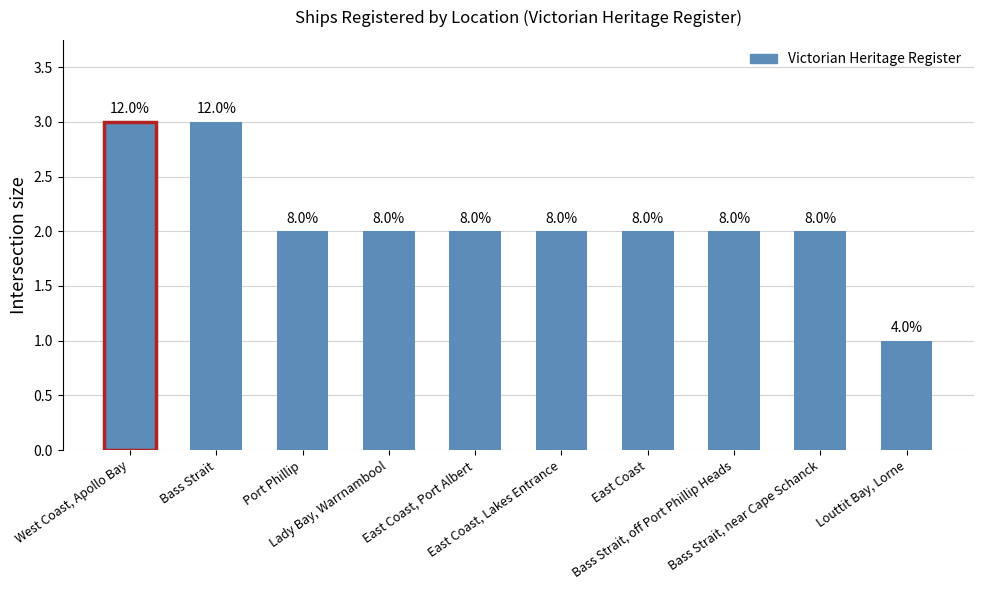

Are the bars horizontal?

No